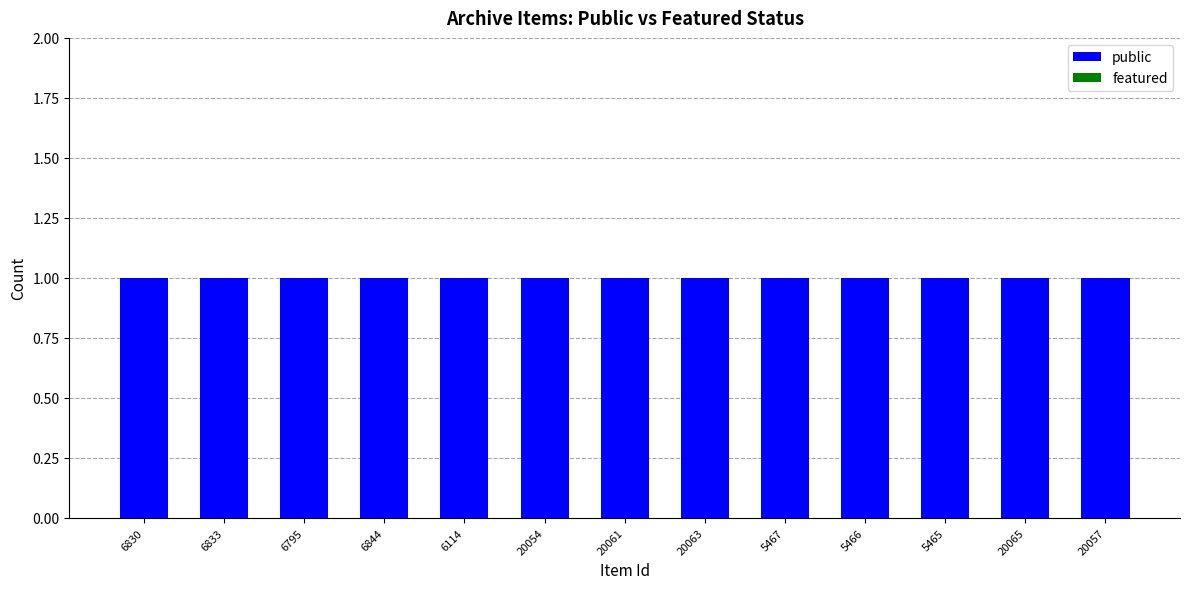

List the series in order of their overall mean, lowest first.

featured, public